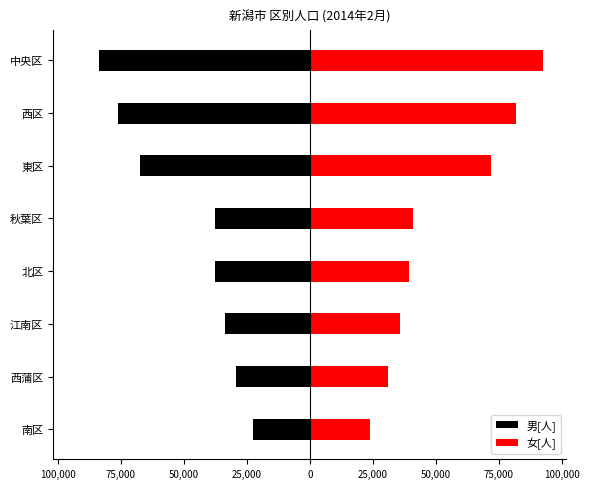

What are all the series names shown in the legend?

男[人], 女[人]